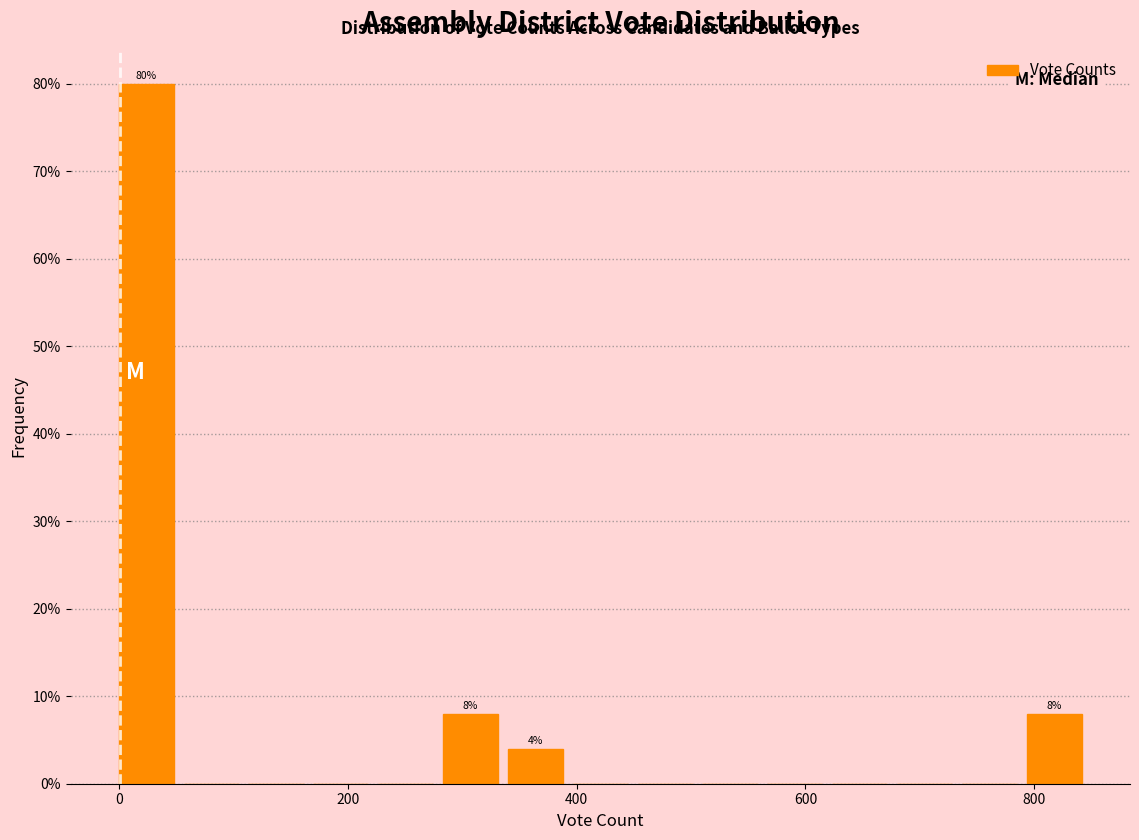

Read against the x-axis, roughly where is the centre of the tallest bar?

20